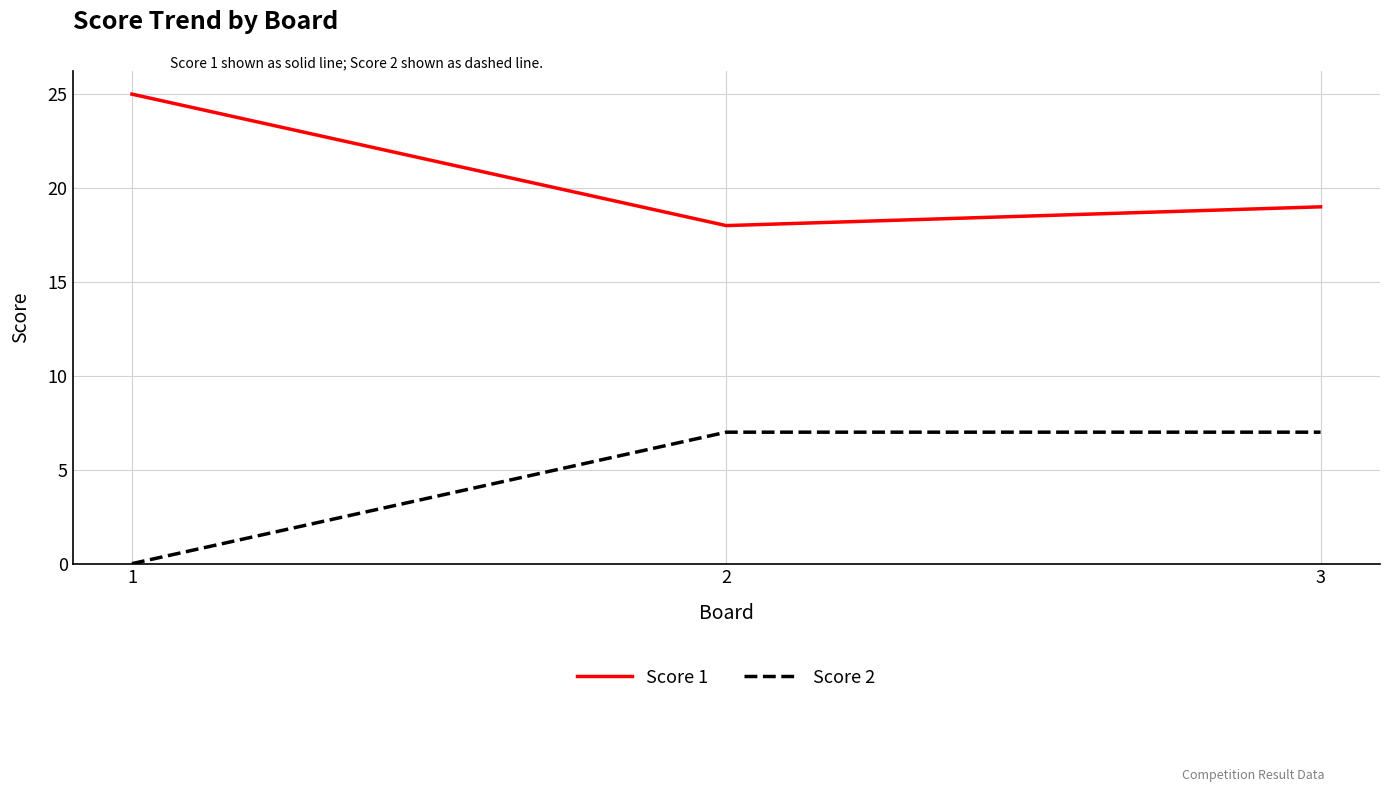

Is the value of Score 2 at 1 greater than the value of Score 1 at 1?

No